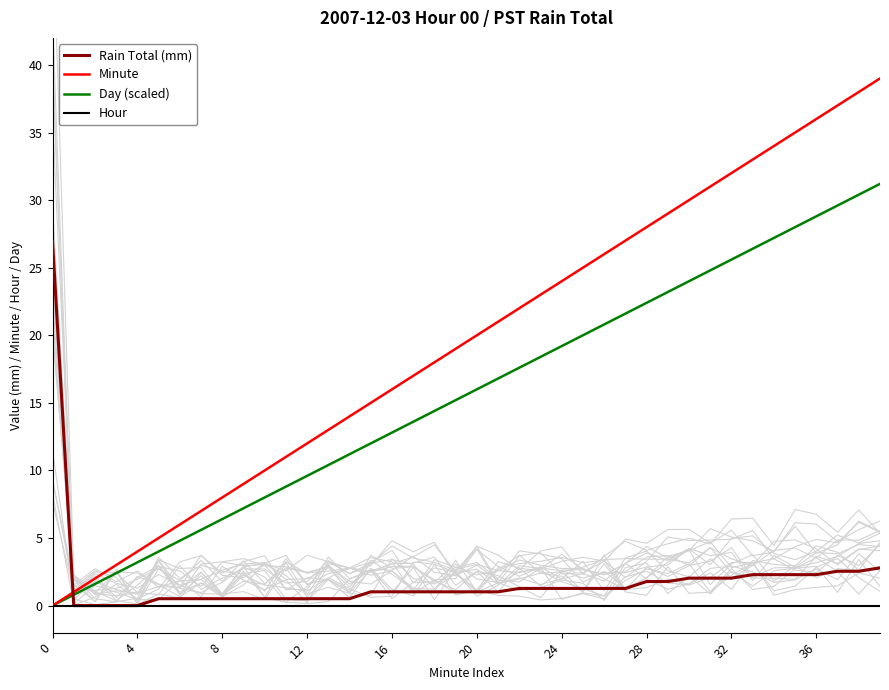

How many times do Rain Total (mm) and Minute cross each other?

1